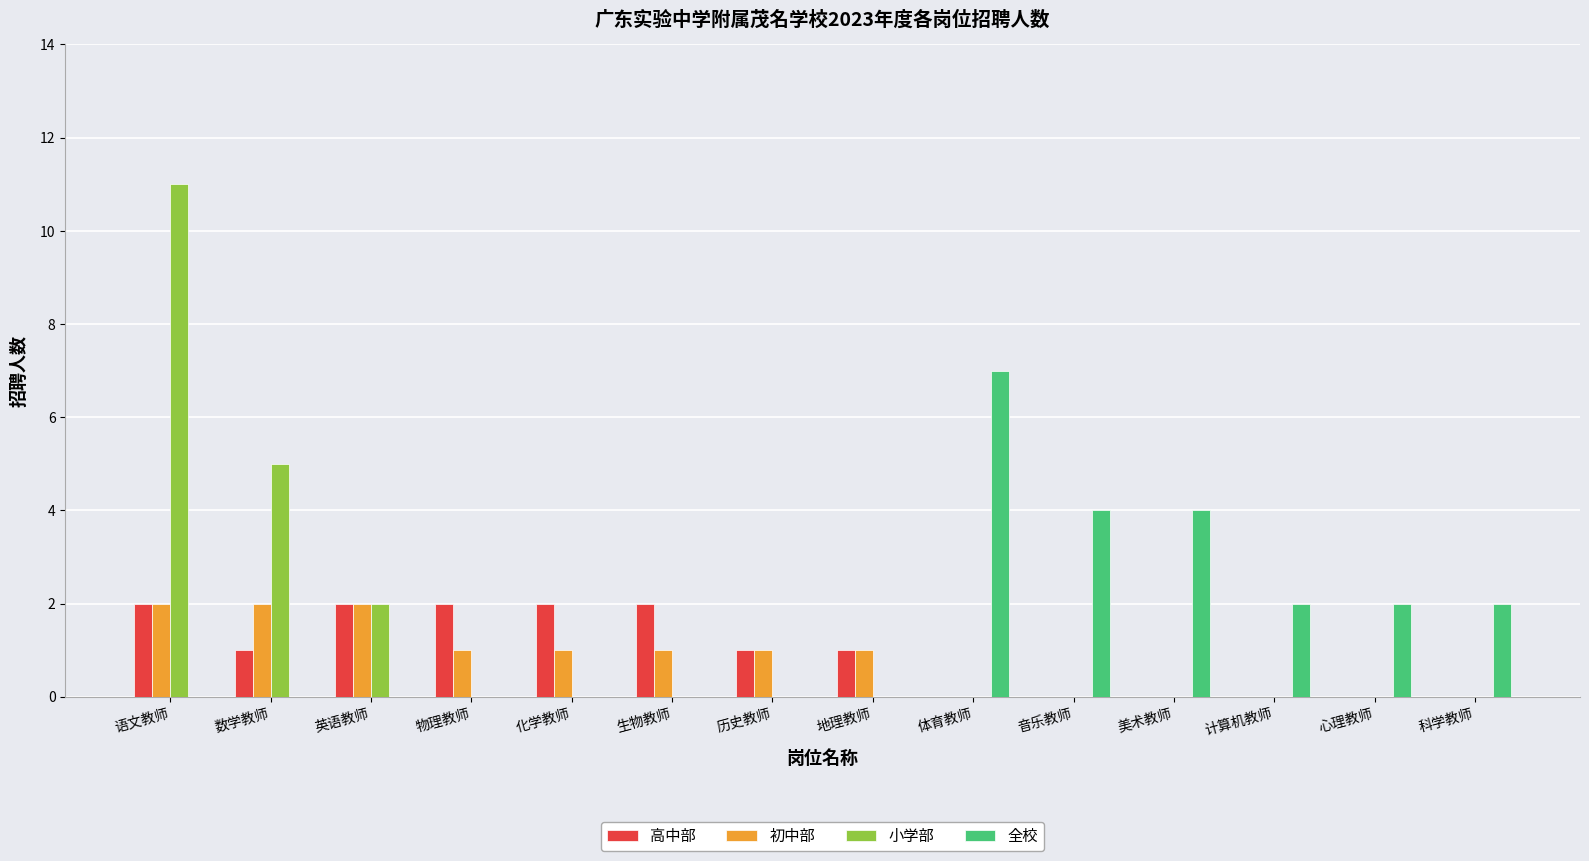

Is it true that 全校 equals 4 at 音乐教师?

True